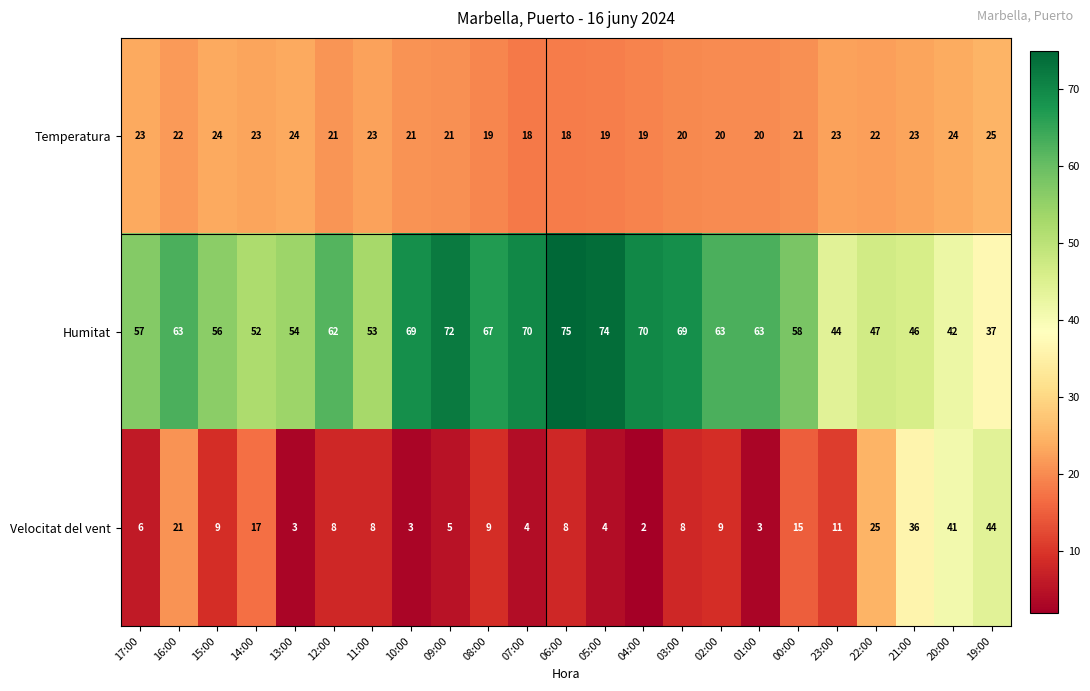

What is the spread (max minus min) of values at 12:00?

54